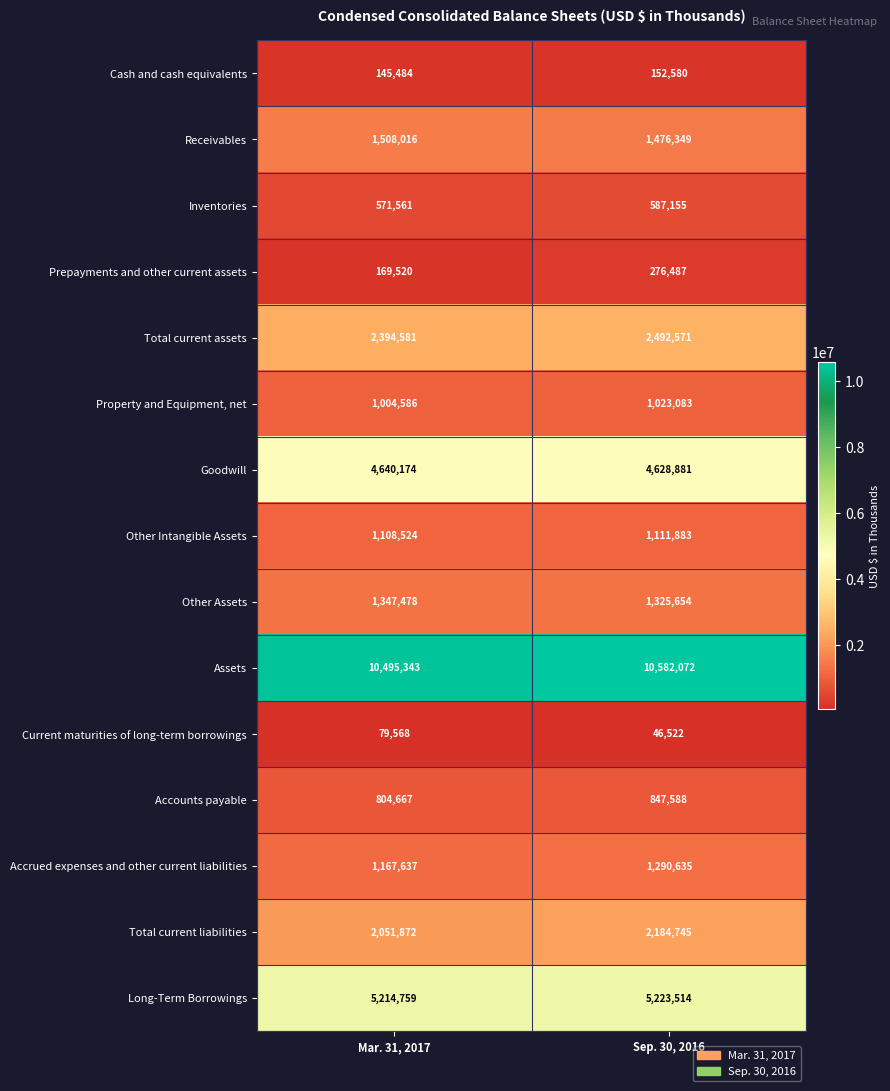

Between Mar. 31, 2017 and Sep. 30, 2016, which series saw the biggest shift?

Total current liabilities